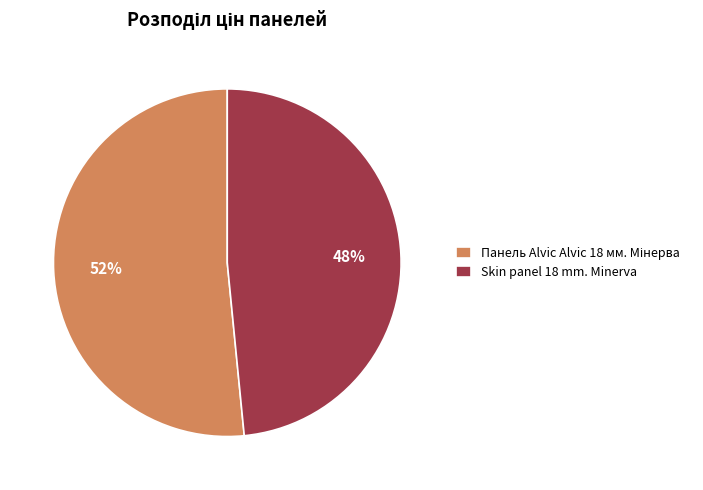

True or false: Skin panel 18 mm. Minerva accounts for 57% of the total.

False